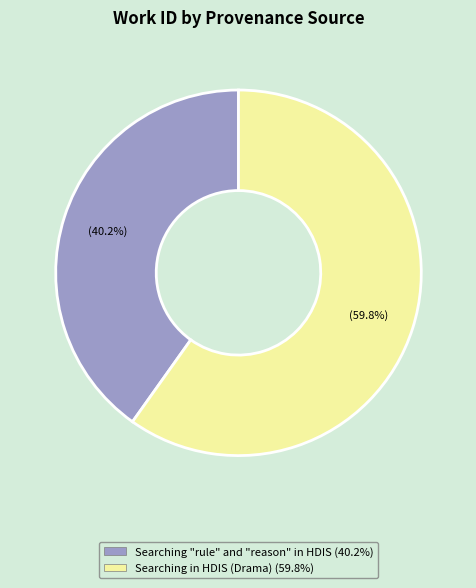

Rank the categories by value from lowest to highest.

Searching "rule" and "reason" in HDIS, Searching in HDIS (Drama)